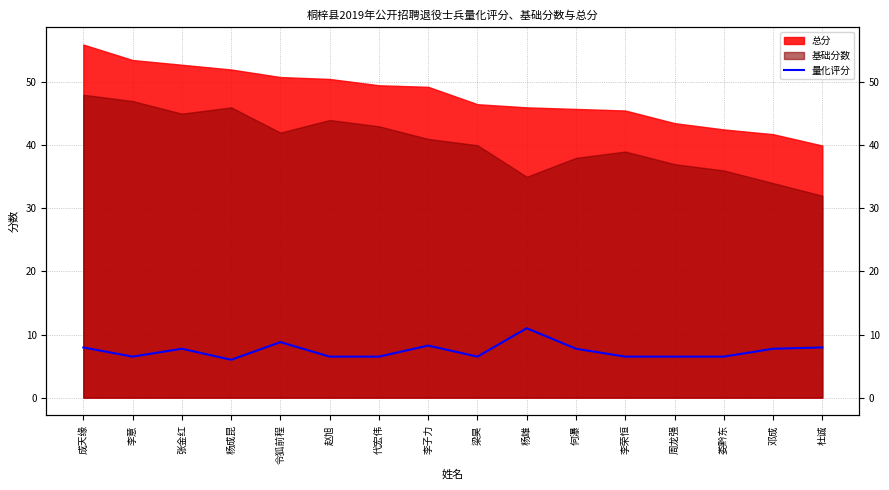

What is the average value?

7.4